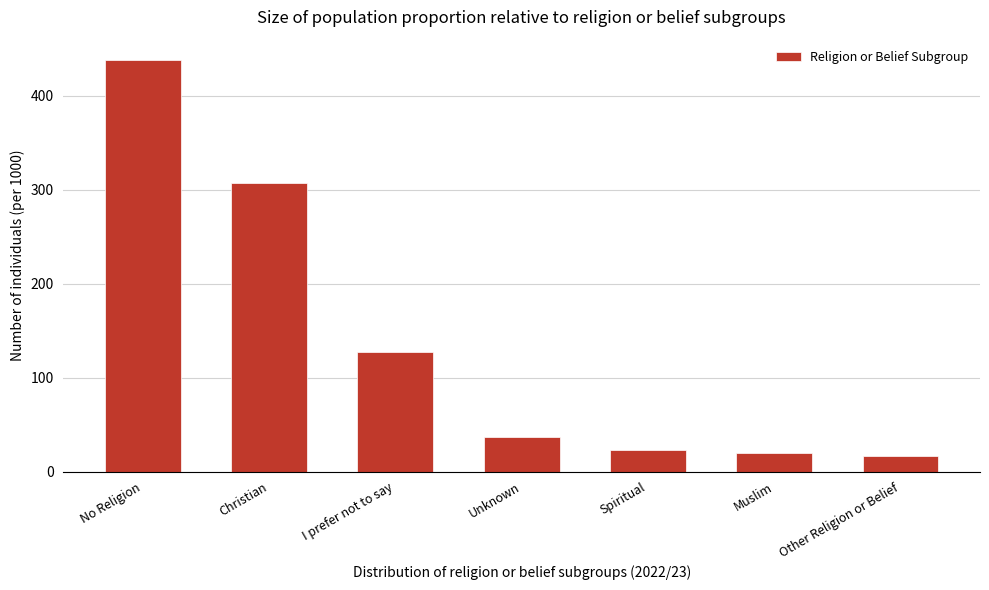

Reading right to left, extract all data points from this chart.

17	20	23	37	127	307	438